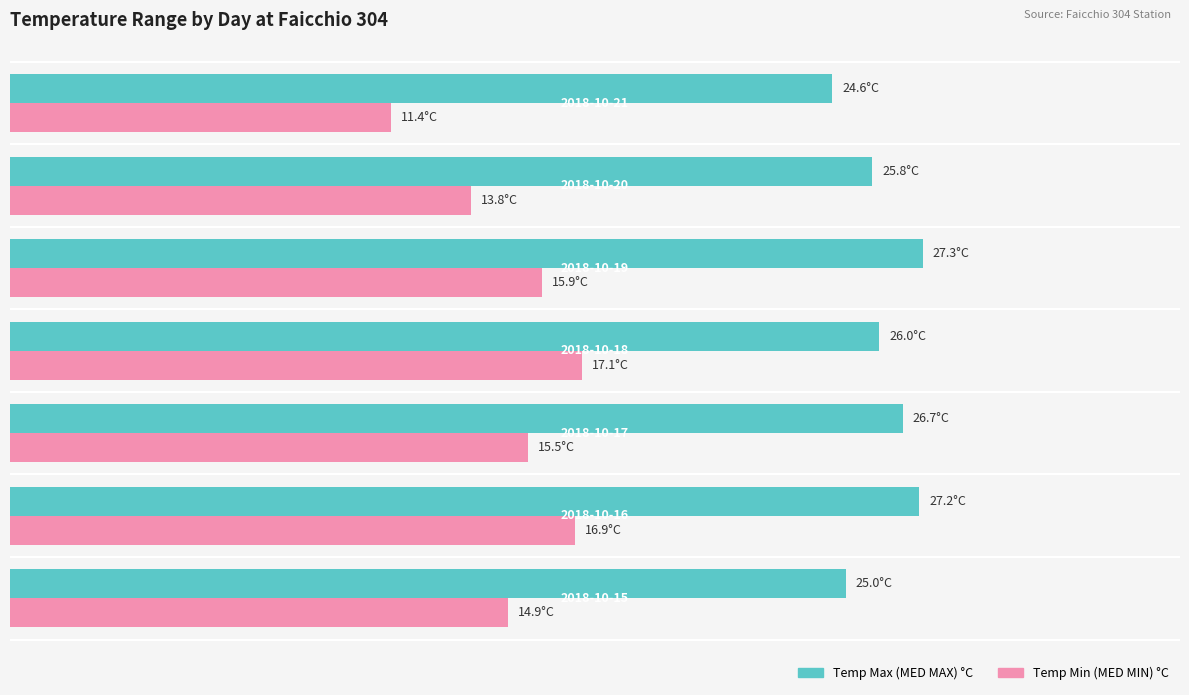

What is the smallest value displayed?

11.4